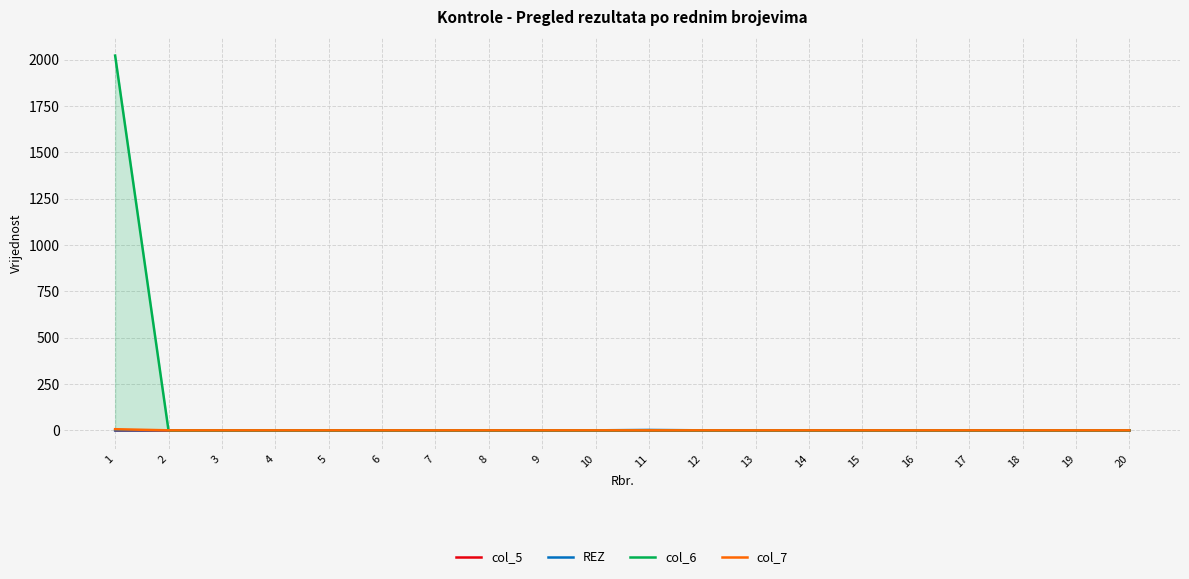

What are all the series names shown in the legend?

col_5, REZ, col_6, col_7